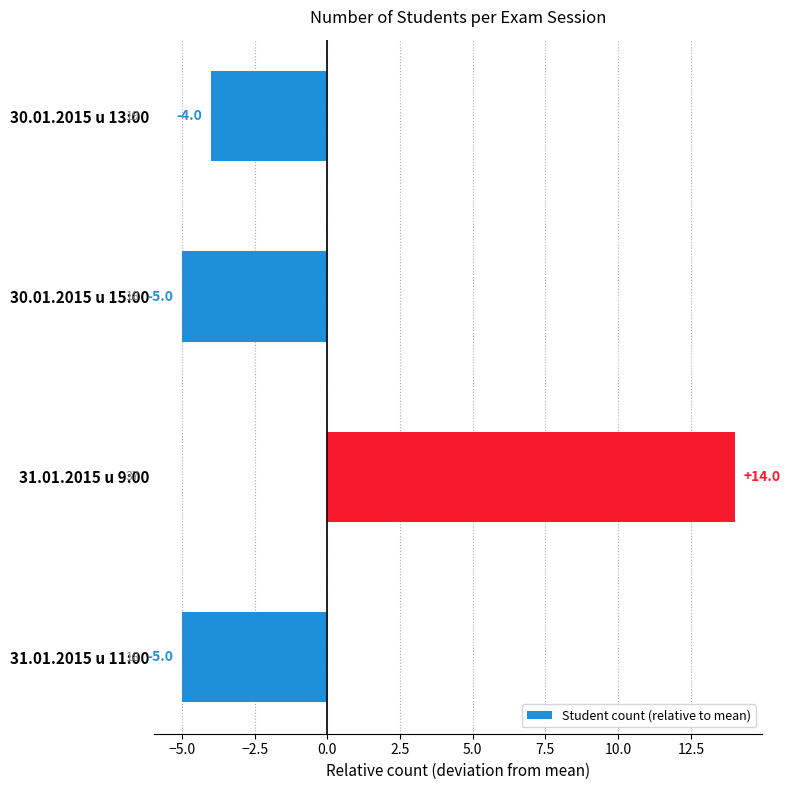

What is the label of the 4th bar from the bottom?

30.01.2015 u 13:00